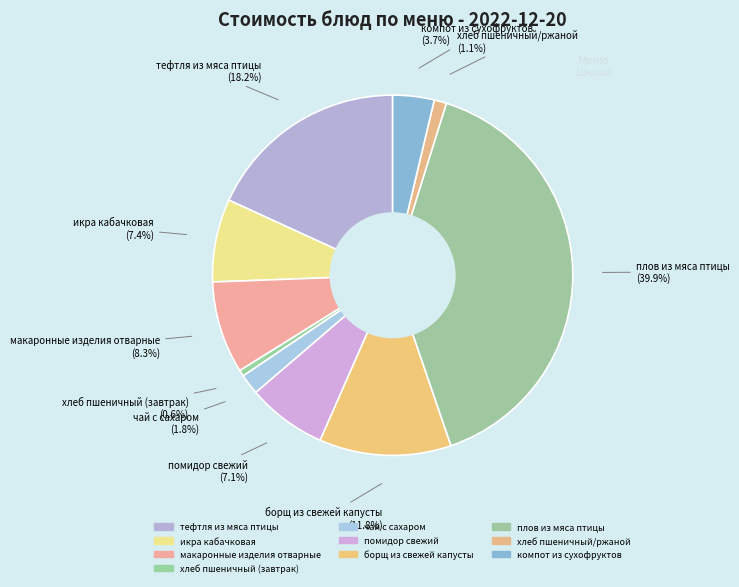

Does макаронные изделия отварные account for over 50% of the chart?

No